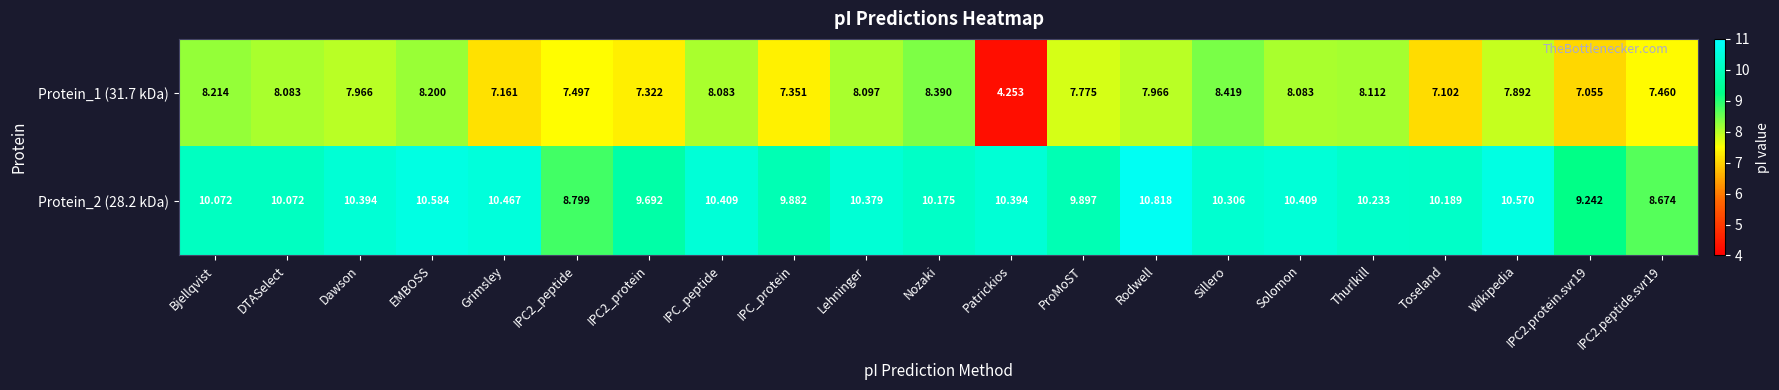

What is the total value across all series at EMBOSS?

18.8